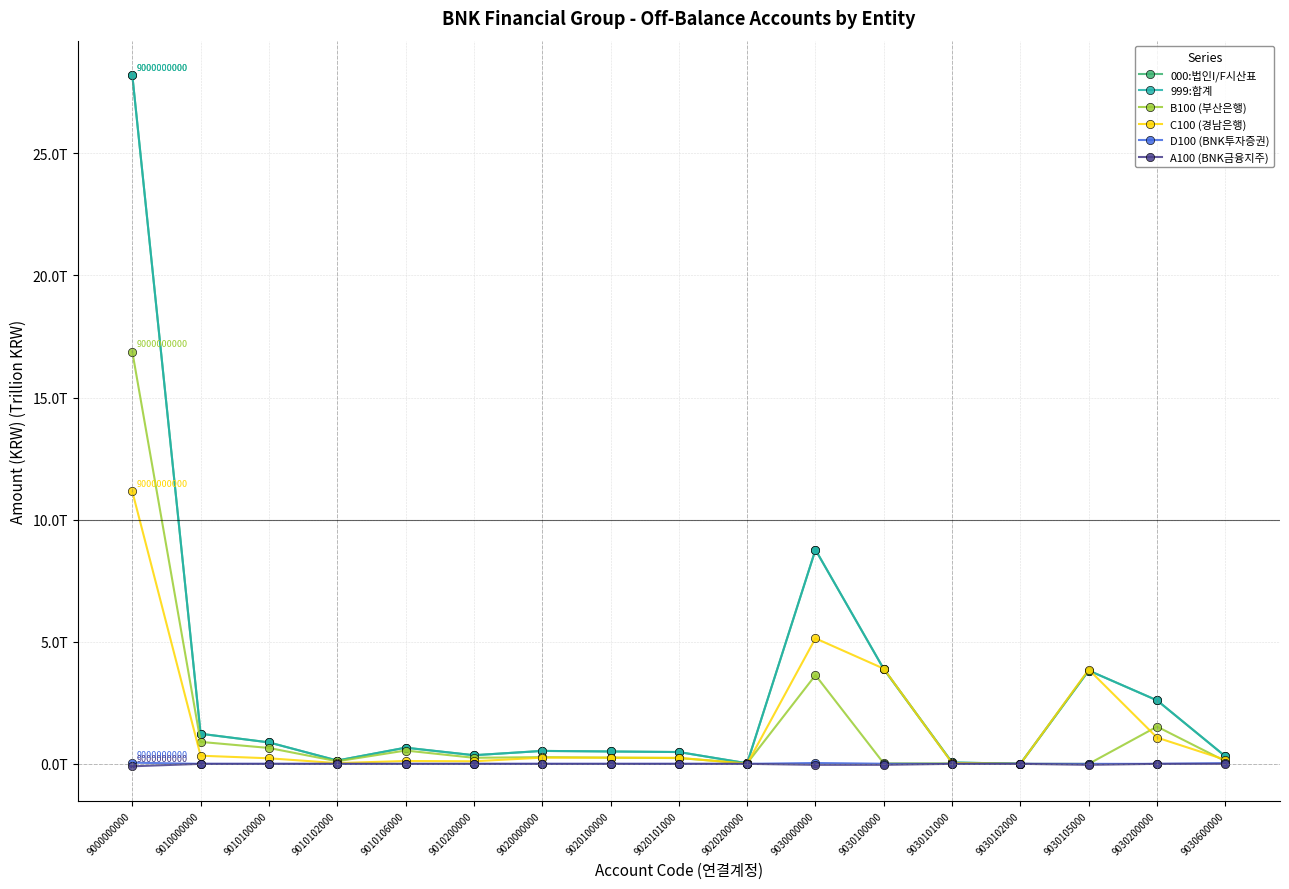

Reading left to right, transcribe all the data shown in this chart.

000:법인I/F시산표: 28.2	1.2	0.9	0.1	0.7	0.4	0.5	0.5	0.5	0.0	8.8	3.9	0.1	0.0	3.8	2.6	0.3
999:합계: 28.2	1.2	0.9	0.1	0.7	0.4	0.5	0.5	0.5	0.0	8.8	3.9	0.1	0.0	3.8	2.6	0.3
B100 (부산은행): 16.9	0.9	0.7	0.1	0.5	0.2	0.3	0.3	0.2	0.0	3.6	0.0	0.0	0.0	0.0	1.5	0.1
C100 (경남은행): 11.2	0.3	0.2	0.0	0.1	0.1	0.3	0.3	0.2	0.0	5.1	3.9	0.0	0.0	3.9	1.1	0.2
D100 (BNK투자증권): 0.0	0.0	0.0	0.0	0.0	0.0	0.0	0.0	0.0	0.0	0.0	0.0	0.0	0.0	0.0	0.0	0.0
A100 (BNK금융지주): -0.1	0.0	0.0	0.0	0.0	0.0	0.0	0.0	0.0	0.0	-0.0	-0.0	0.0	0.0	-0.0	0.0	0.0